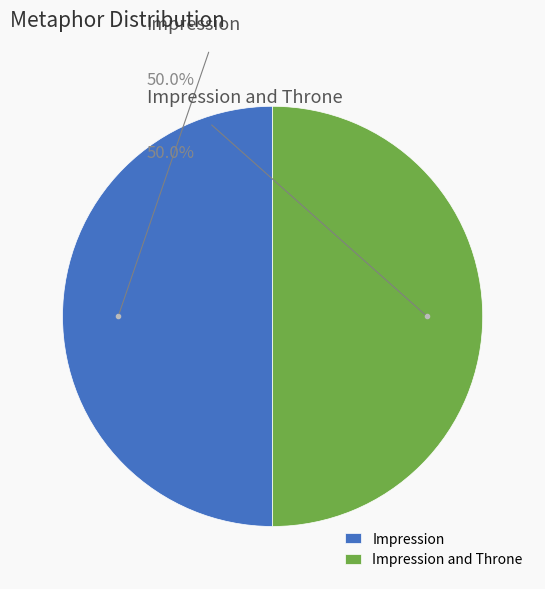

Which slice is the smallest?

Impression